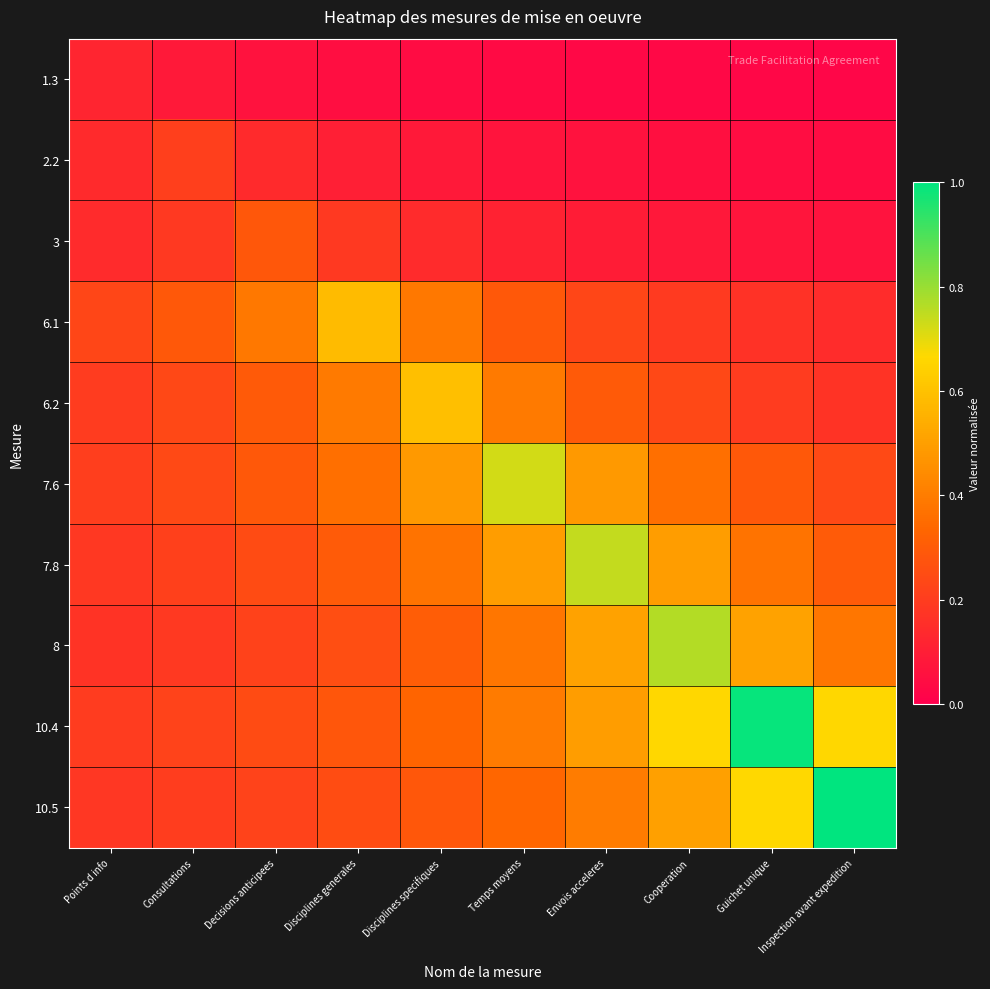

What is the difference between the highest and lowest values at Inspection avant expedition?

1.0